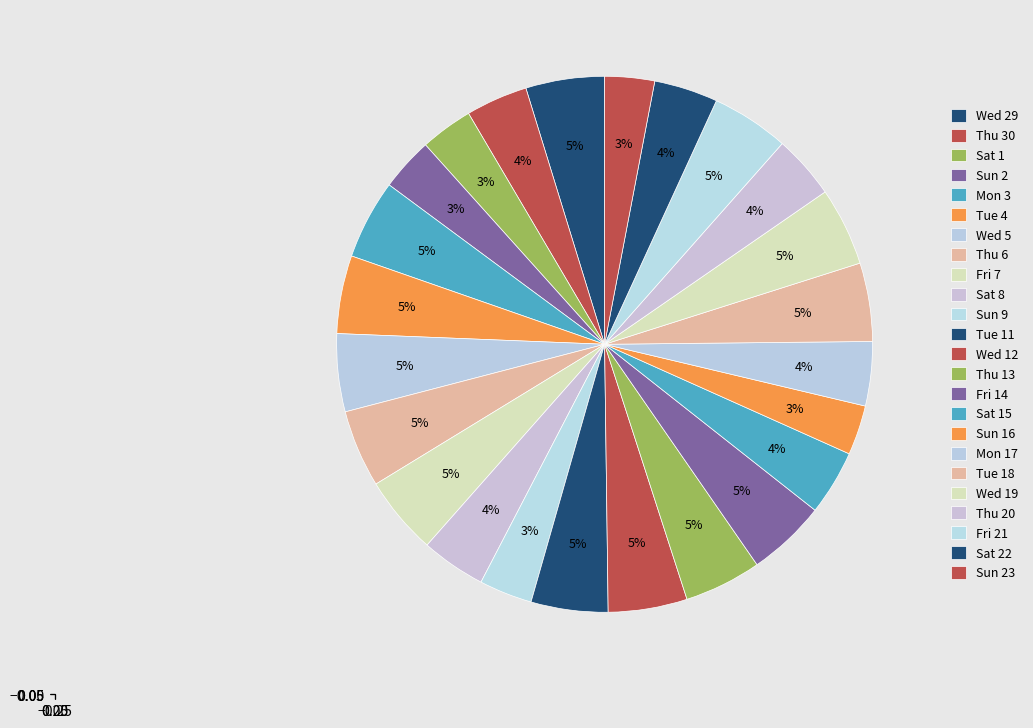

Which category has the biggest portion of the pie?

Mon 3